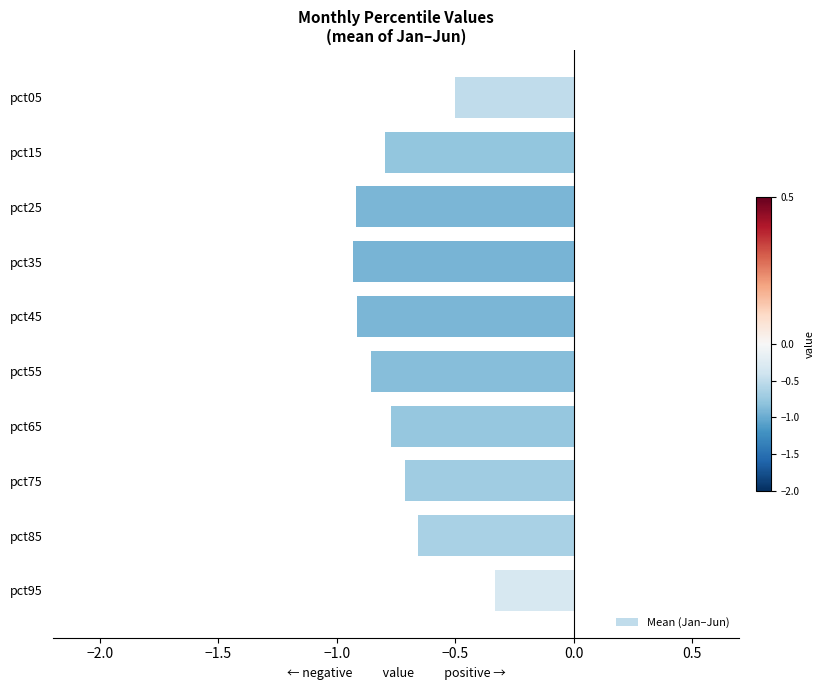

At which label is the value closest to 0?

pct95